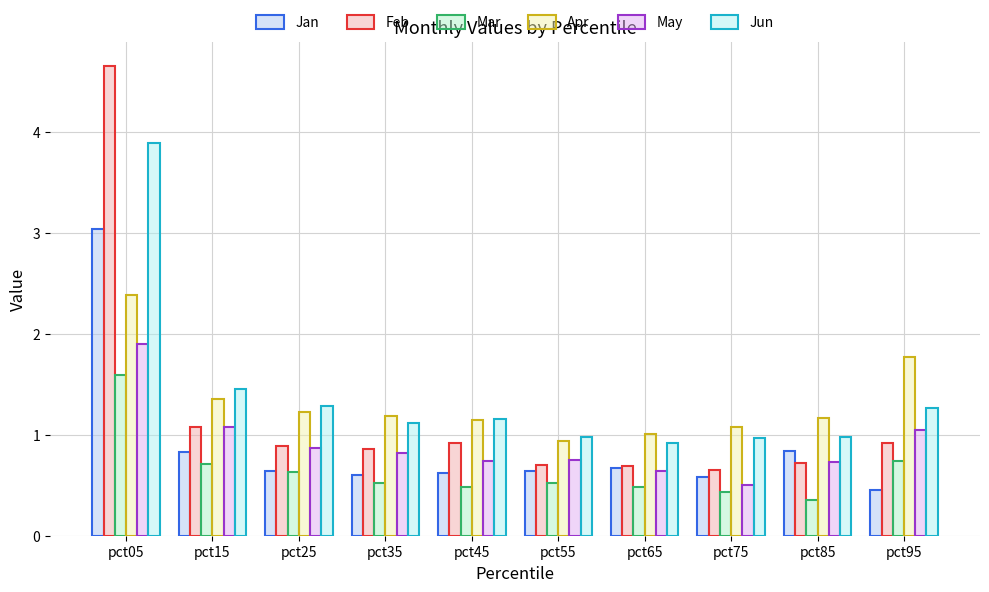

True or false: Jun has a value of 0.9 at pct65.

True